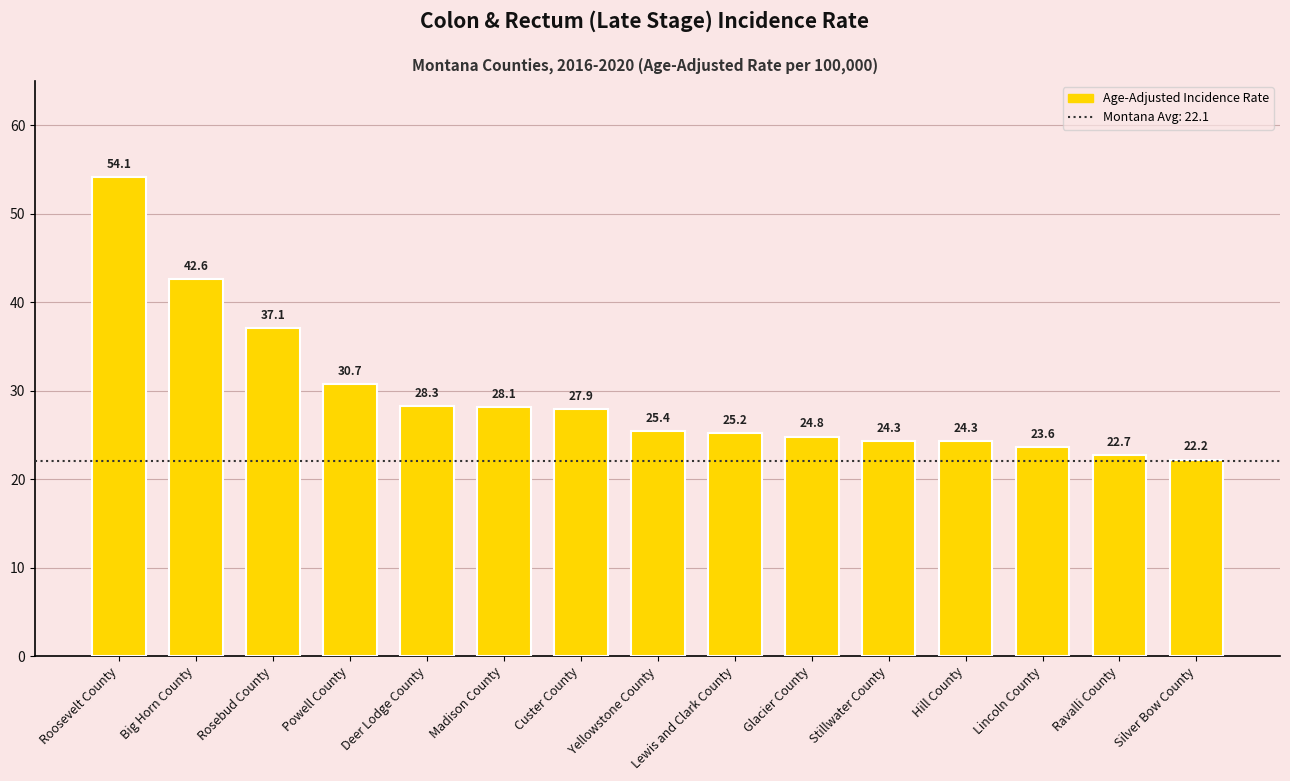

How many values exceed 25?

9